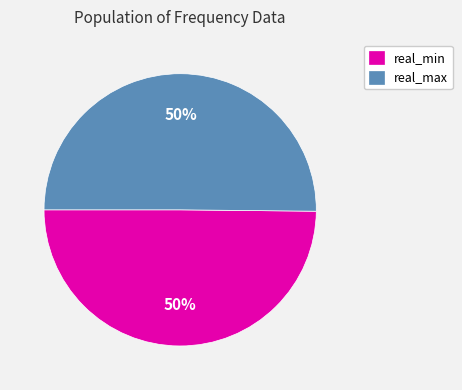

What percentage is the real_max slice, to the nearest percent?

50%